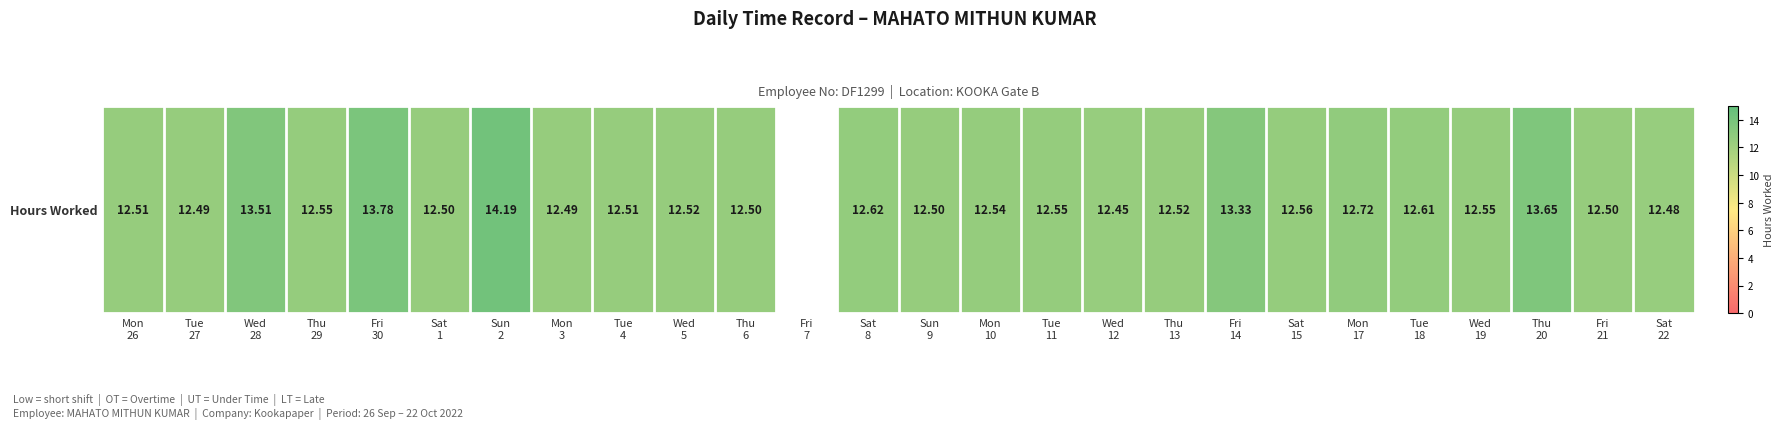

Reading left to right, what are all the values shown in this chart?

12.5	12.5	13.5	12.6	13.8	12.5	14.2	12.5	12.5	12.5	12.5	0.0	12.6	12.5	12.5	12.6	12.4	12.5	13.3	12.6	12.7	12.6	12.6	13.7	12.5	12.5